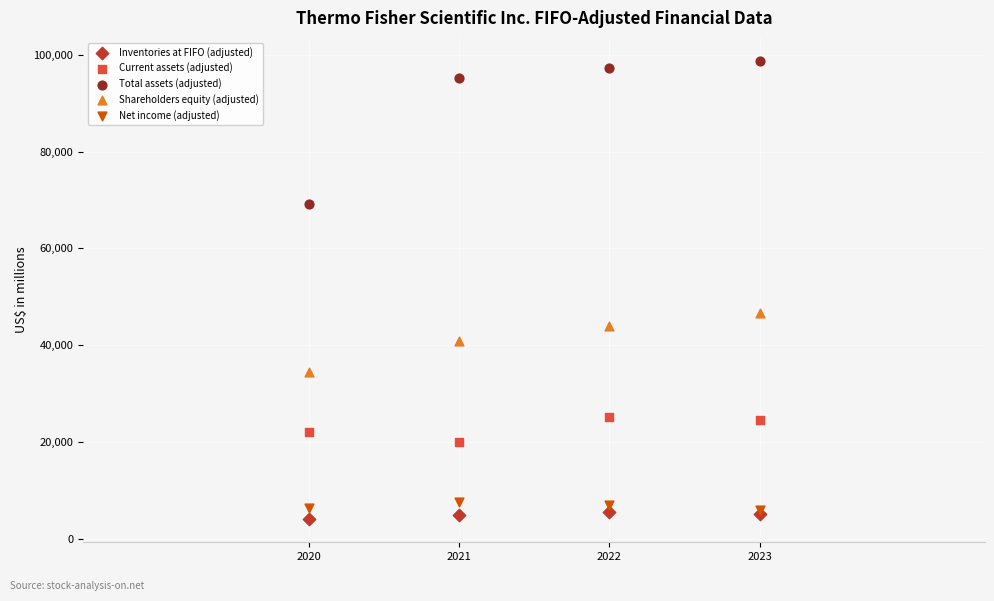

Which series reaches the minimum Y coordinate?

Inventories at FIFO (adjusted)